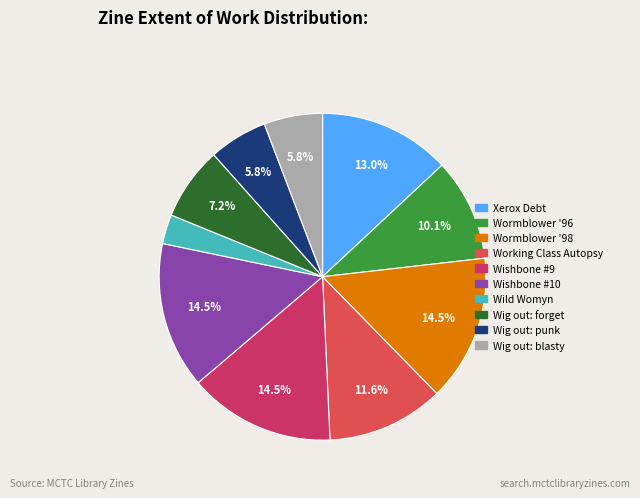

What is the smallest slice in the pie chart?

Wild Womyn